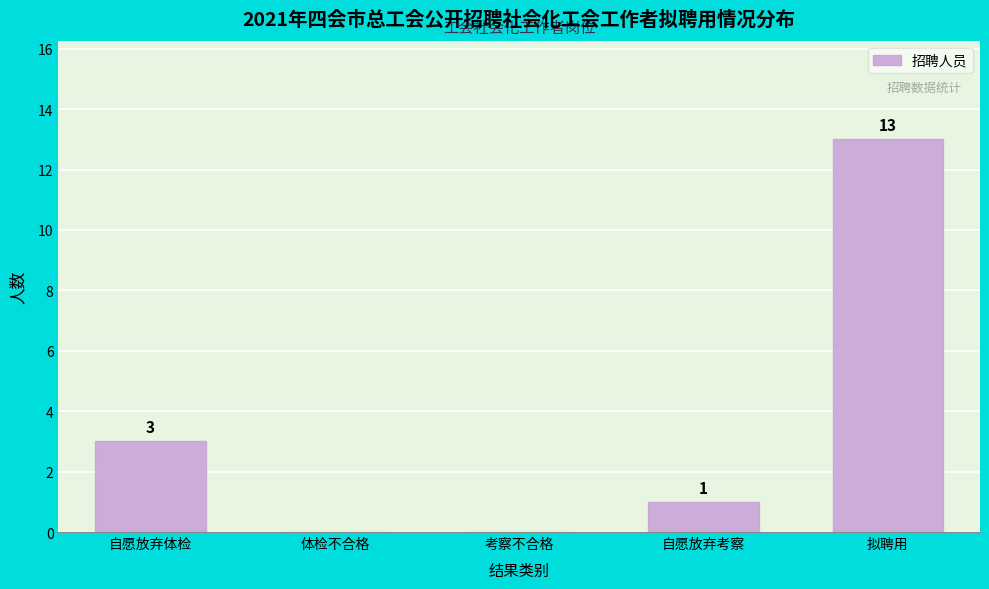

Reading right to left, list all the values displayed in this chart.

拟聘用=13	自愿放弃考察=1	考察不合格=0	体检不合格=0	自愿放弃体检=3